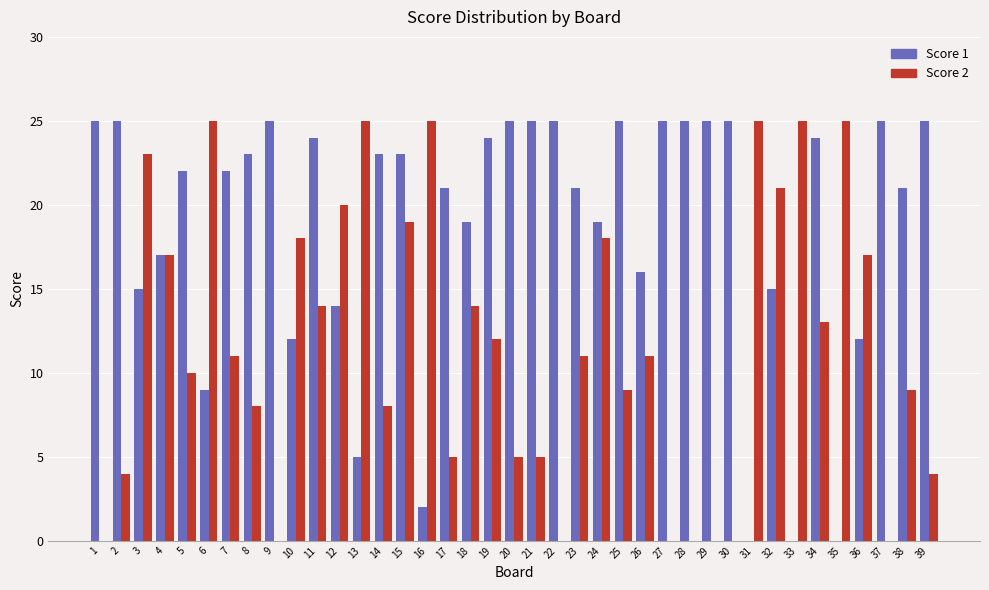

What are all the series names shown in the legend?

Score 1, Score 2